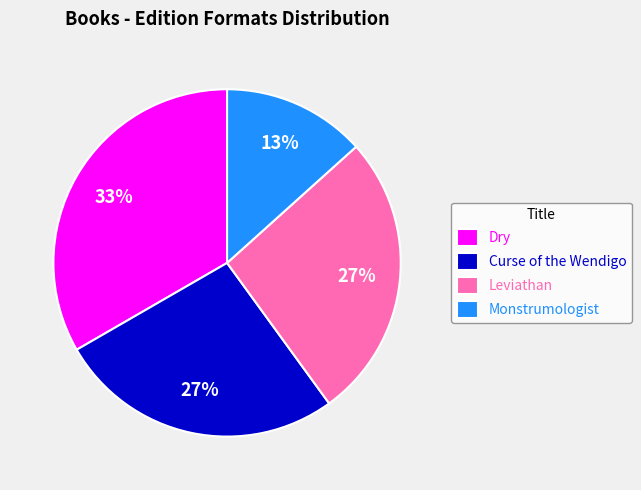

To the nearest percent, what percentage of the pie is Dry?

33%